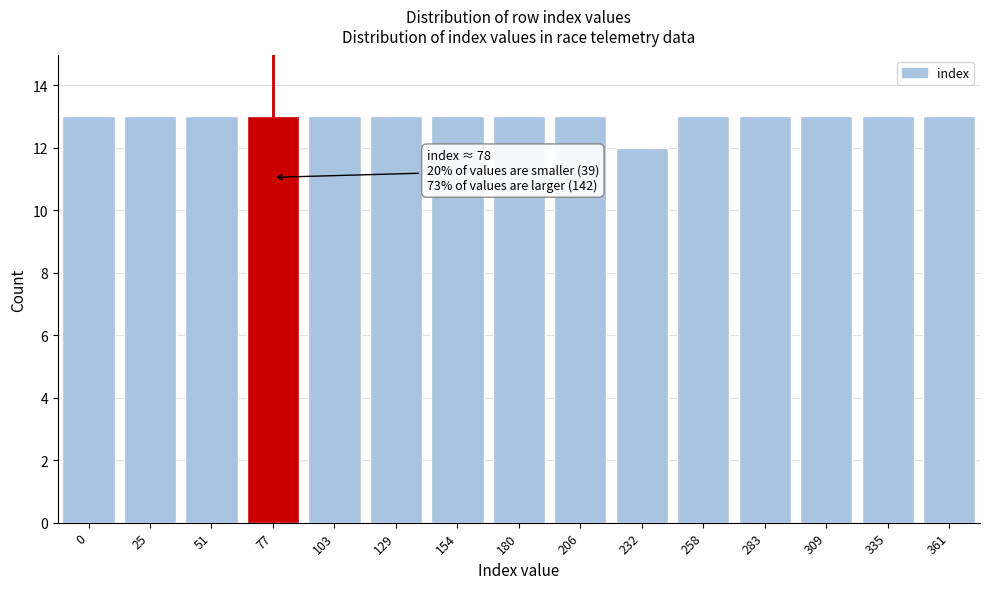

Reading left to right, list all the values displayed in this chart.

13	13	13	13	13	13	13	13	13	12	13	13	13	13	13